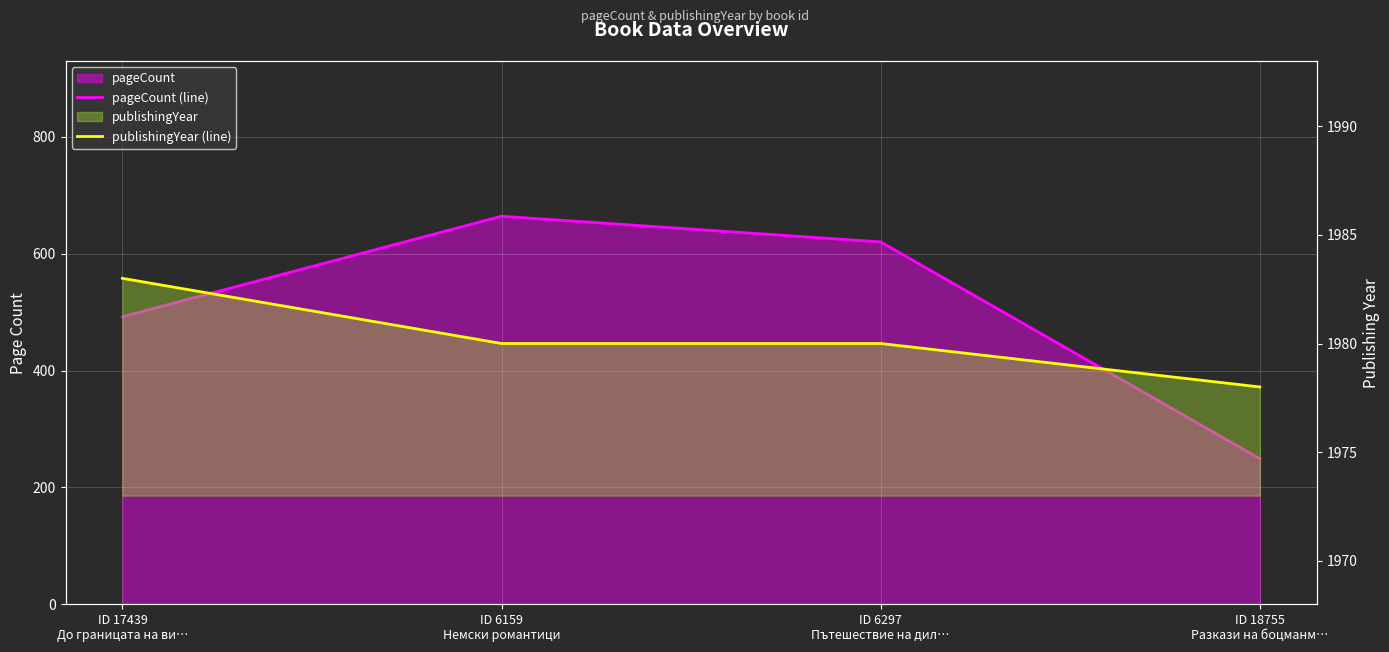

True or false: pageCount (line) and publishingYear (line) cross at least once.

False